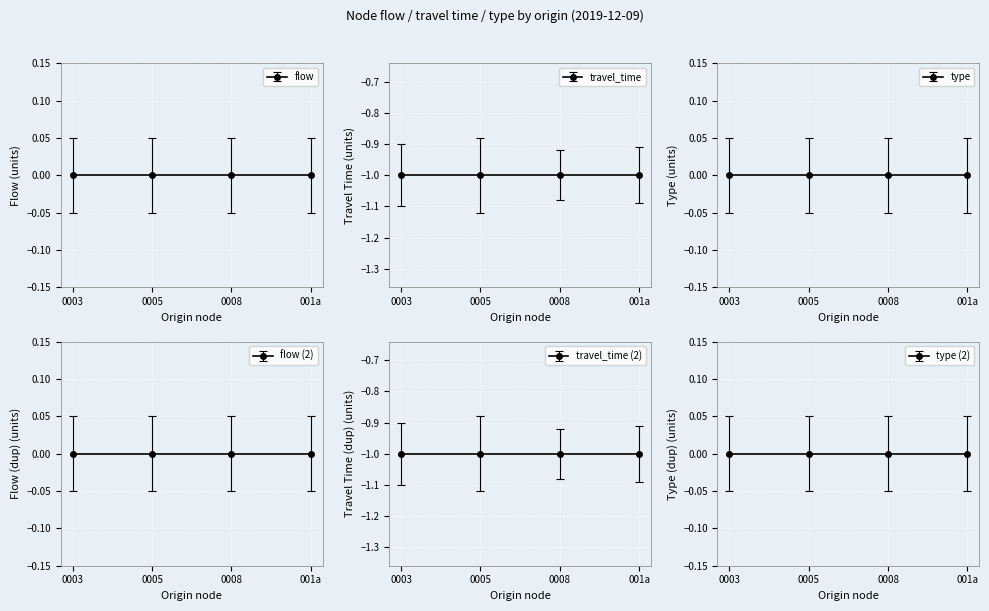

What is the minimum value for travel_time?

-1